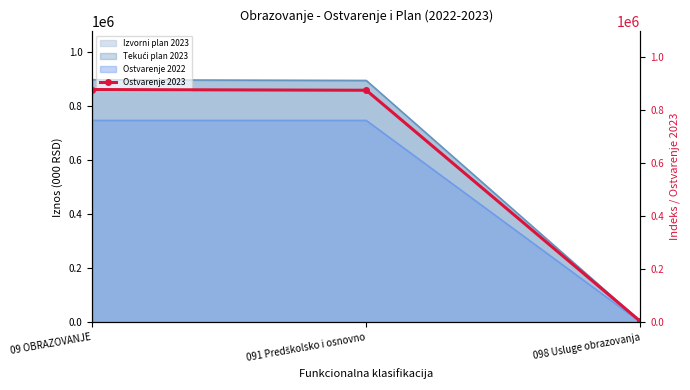

What is the smallest value displayed?

2720.3